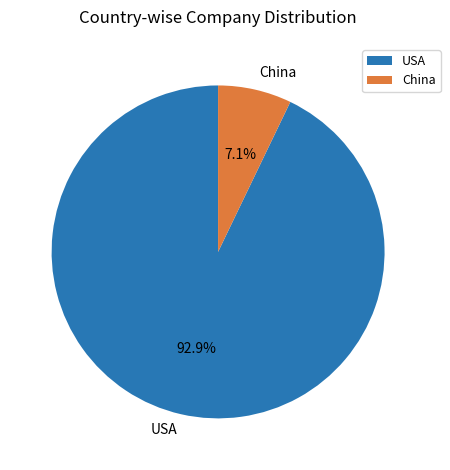

Which category has the smallest portion of the pie?

China